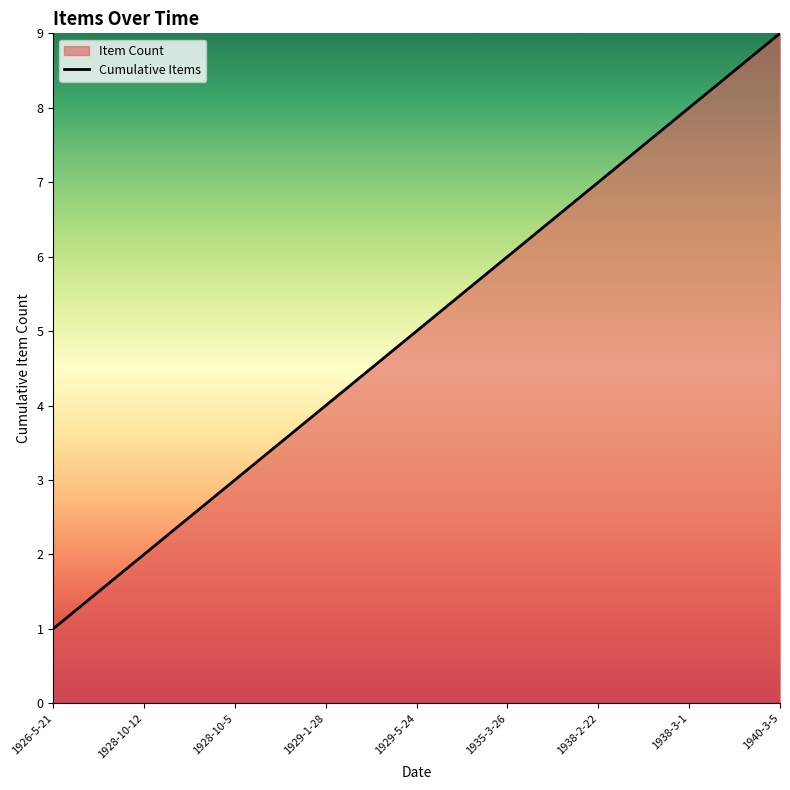

Count the values in the range 3 to 7.

5